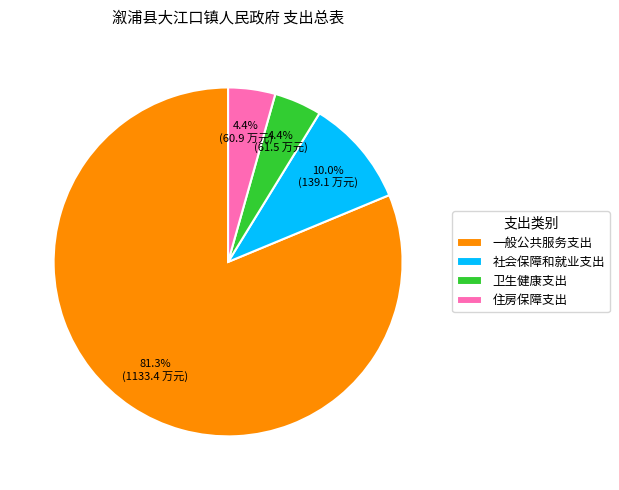

The 卫生健康支出 slice represents 4% of the pie. True or false?

True